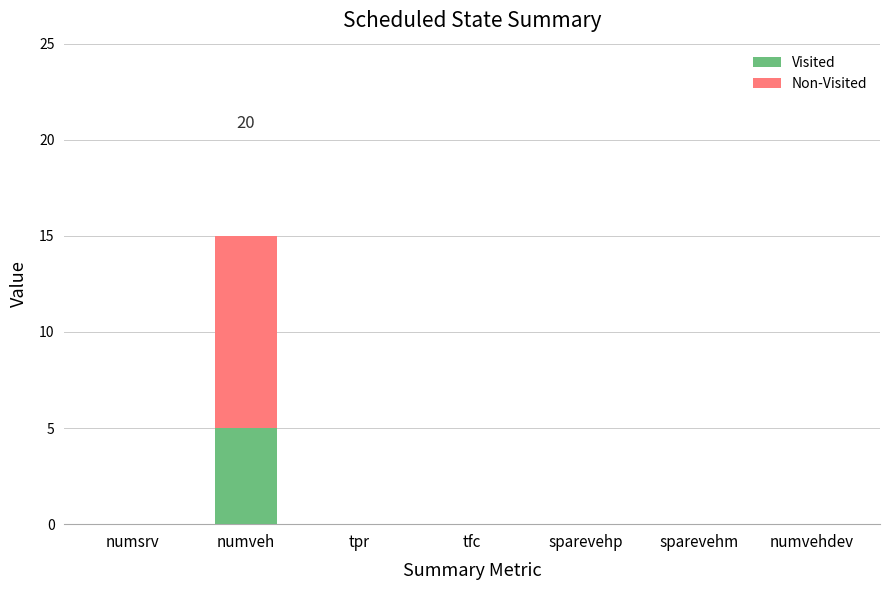

Does the chart contain stacked bars?

No